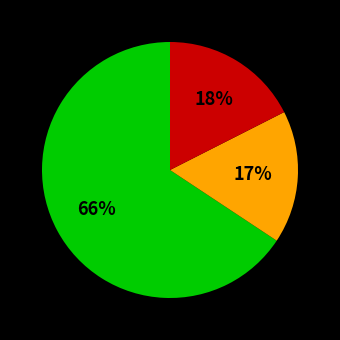

To the nearest percent, what is the difference between the largest and smallest slice percentages?

49%